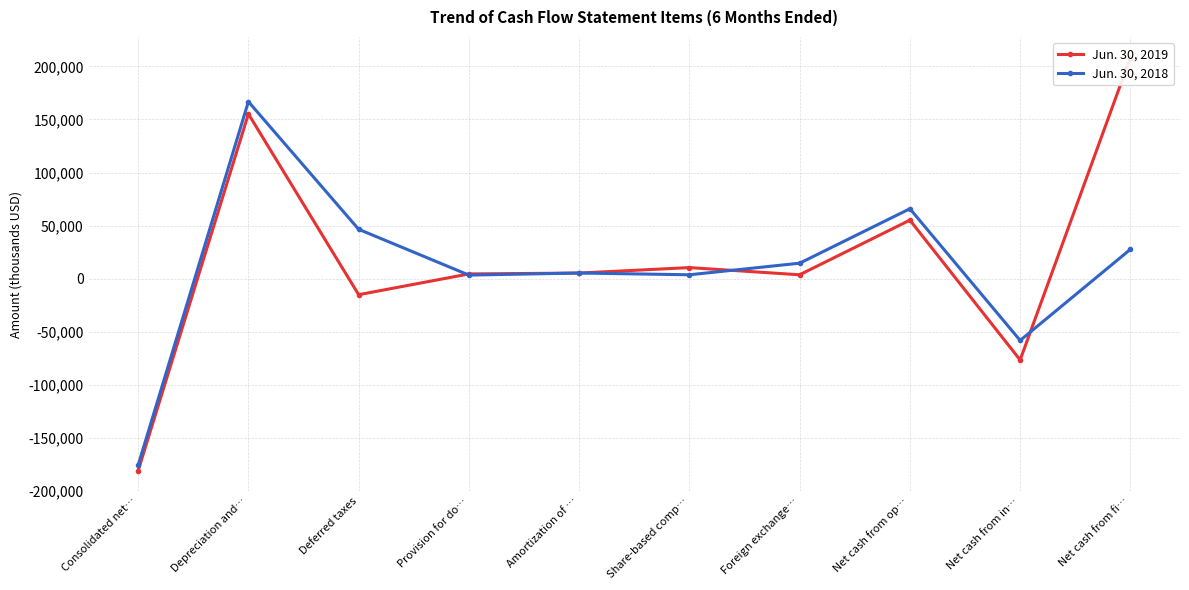

Is the value of Jun. 30, 2018 at Amortization of … greater than the value of Jun. 30, 2019 at Provision for do…?

Yes